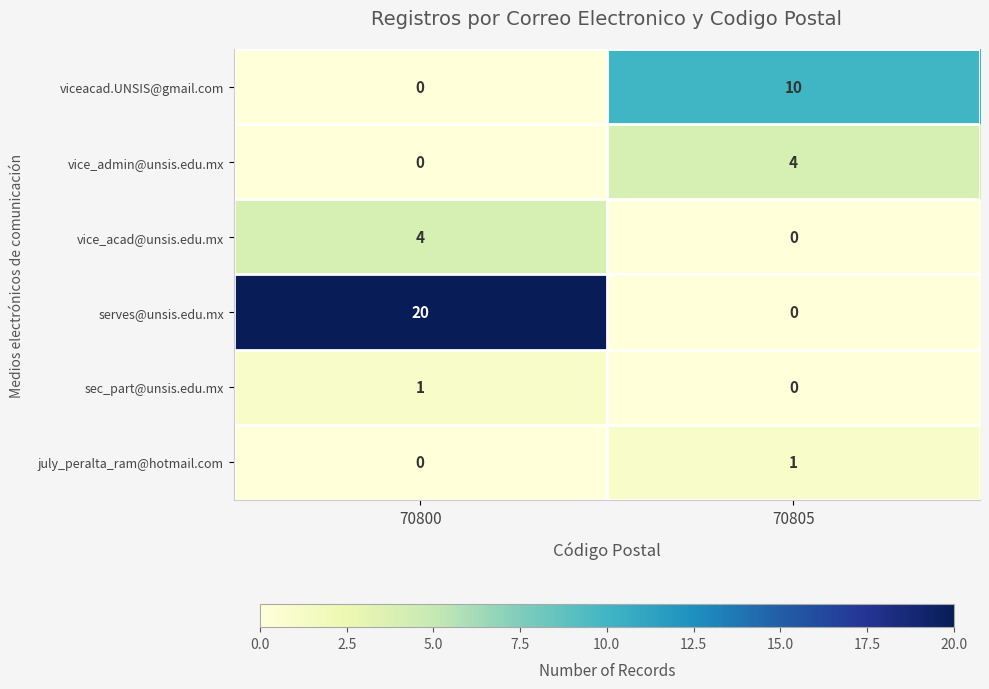

Reading right to left, what are all the values shown in this chart?

viceacad.UNSIS@gmail.com: 70805=10	70800=0
vice_admin@unsis.edu.mx: 70805=4	70800=0
vice_acad@unsis.edu.mx: 70805=0	70800=4
serves@unsis.edu.mx: 70805=0	70800=20
sec_part@unsis.edu.mx: 70805=0	70800=1
july_peralta_ram@hotmail.com: 70805=1	70800=0